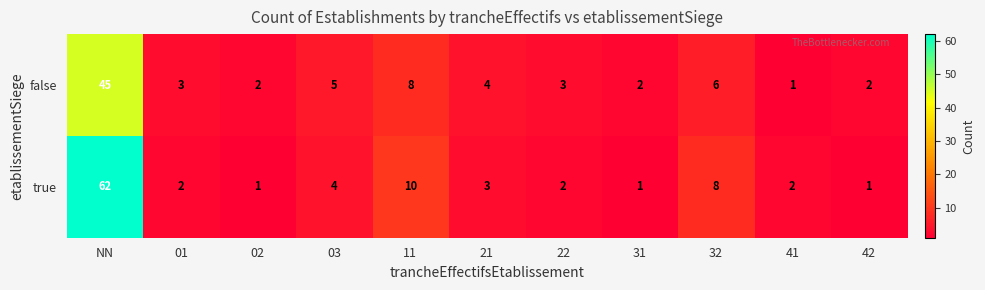

At which category is the sum across all series the highest?

NN